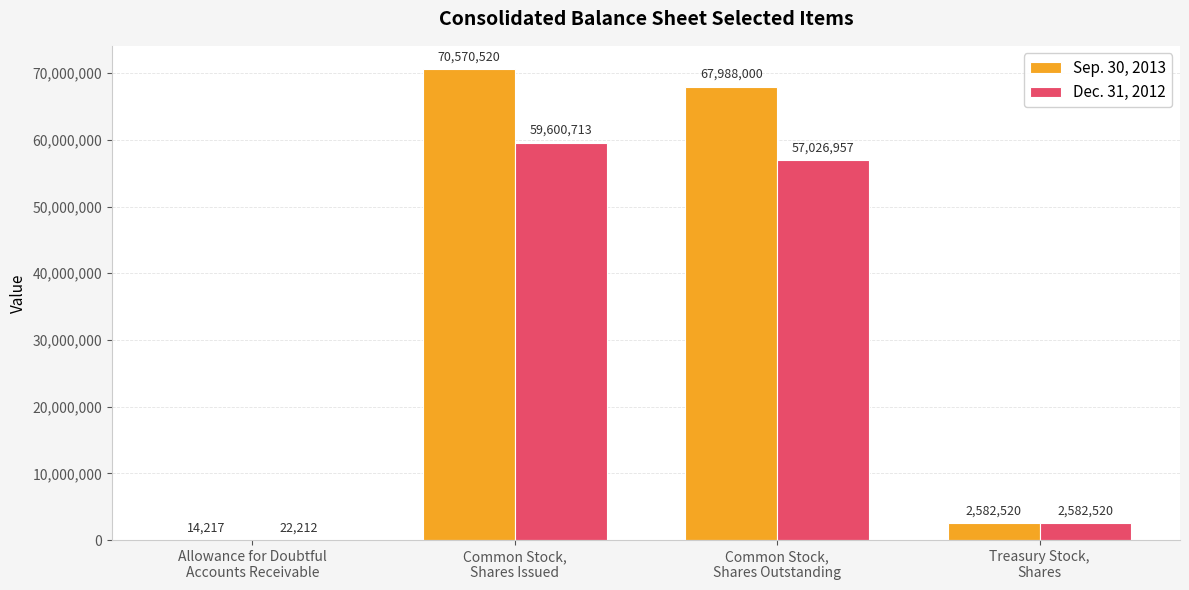

What is the highest value of the Dec. 31, 2012 series?

59600713